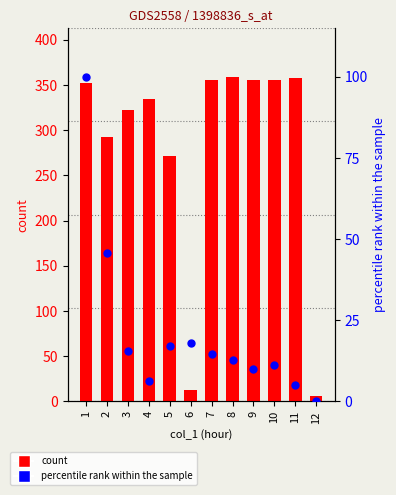

Which series has the largest total across all categories?

count